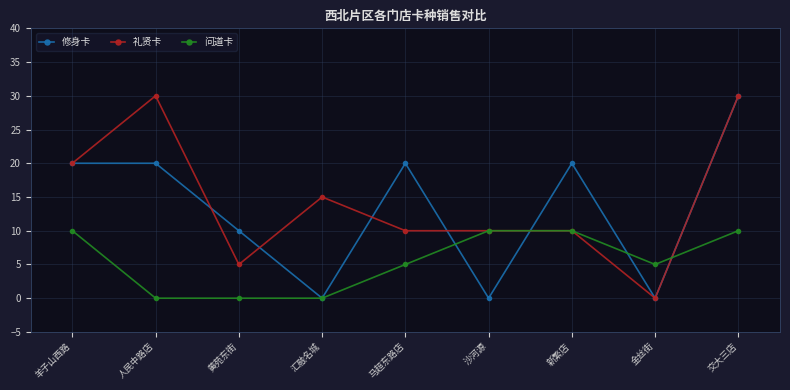

Is it true that 修身卡 equals 10 at 新繁店?

False